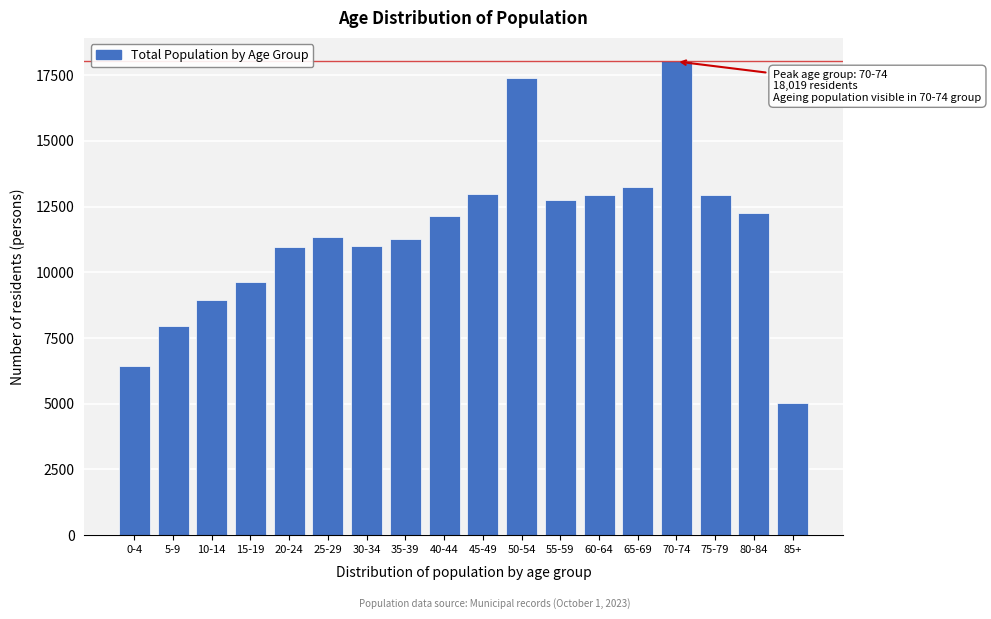

What is the smallest value displayed?

5026